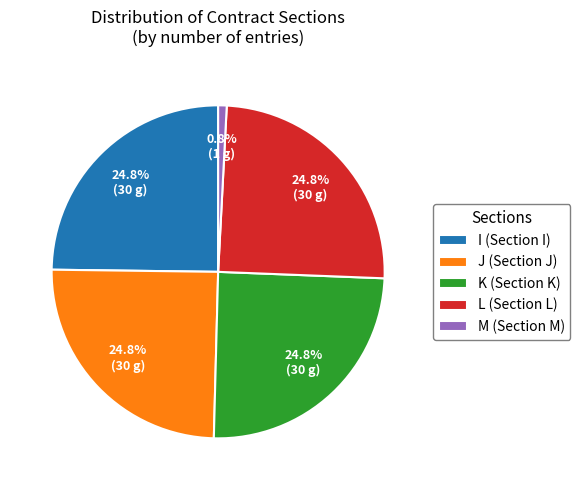

To the nearest percent, what percentage of the pie is M?

1%